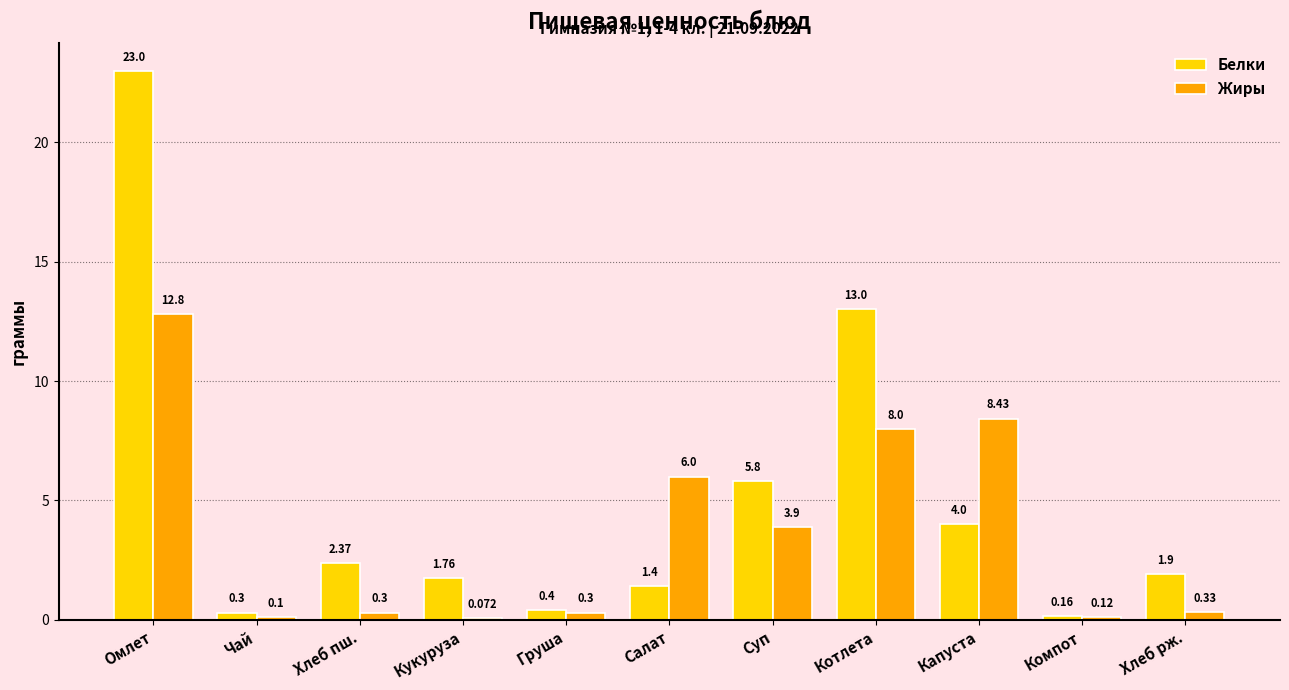

Between Хлеб пш. and Суп, which series saw the biggest shift?

Жиры